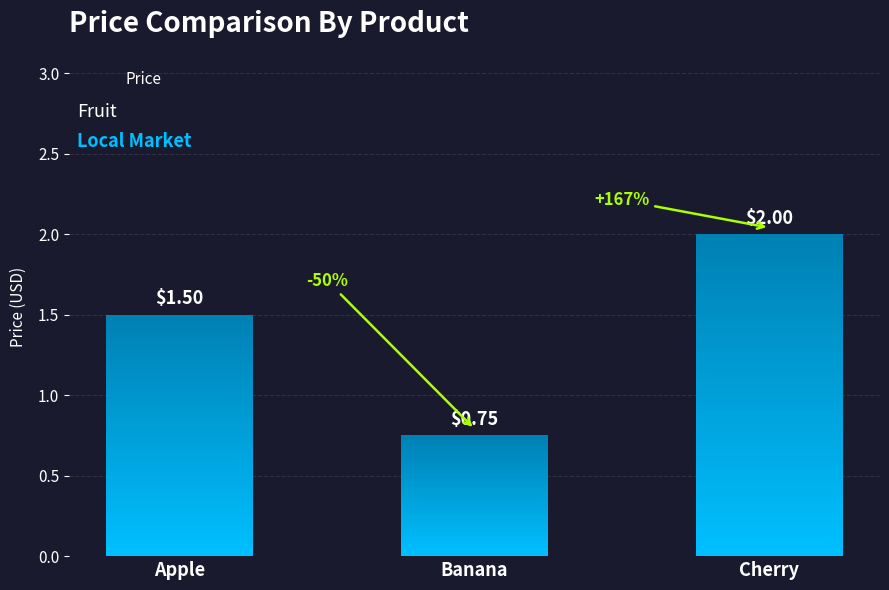

Reading left to right, extract all data points from this chart.

Apple=1.5	Banana=0.8	Cherry=2.0